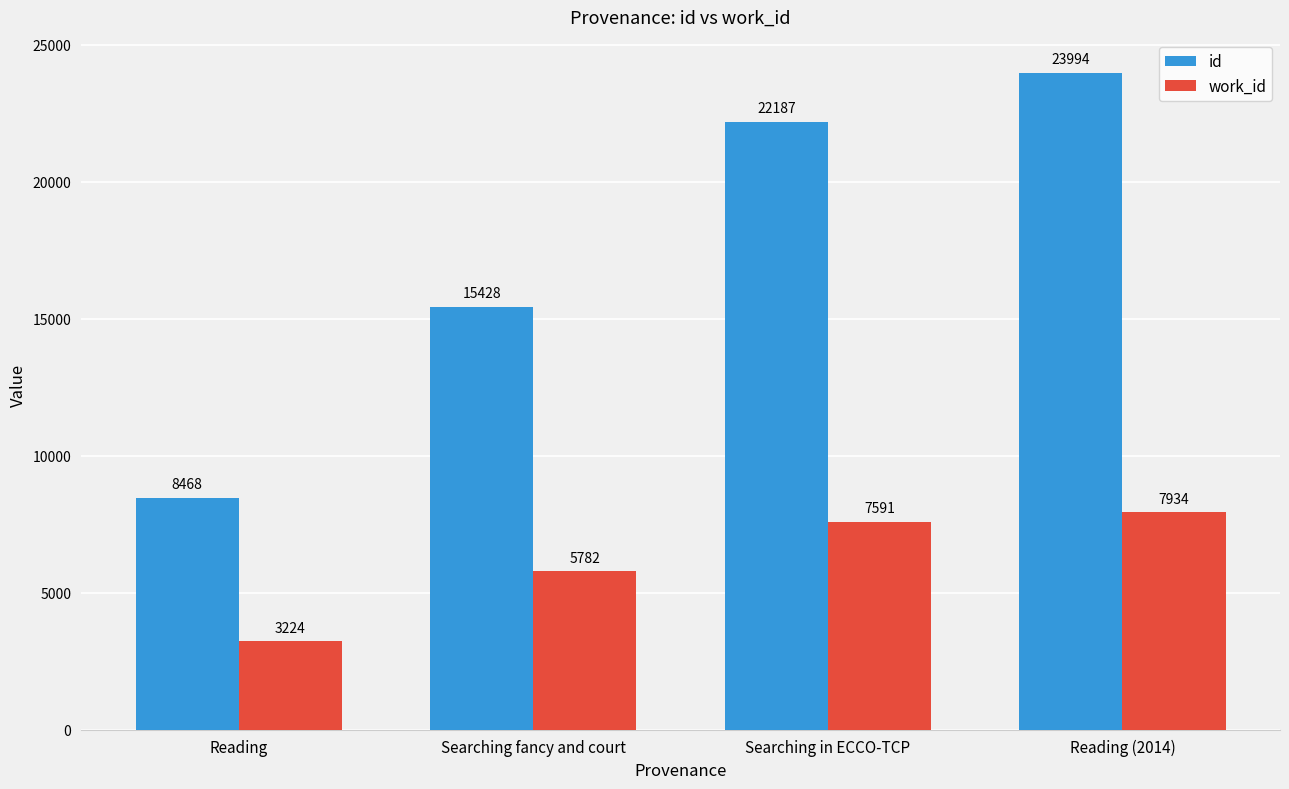

What is the label of the 2nd bar from the right?

Searching in ECCO-TCP